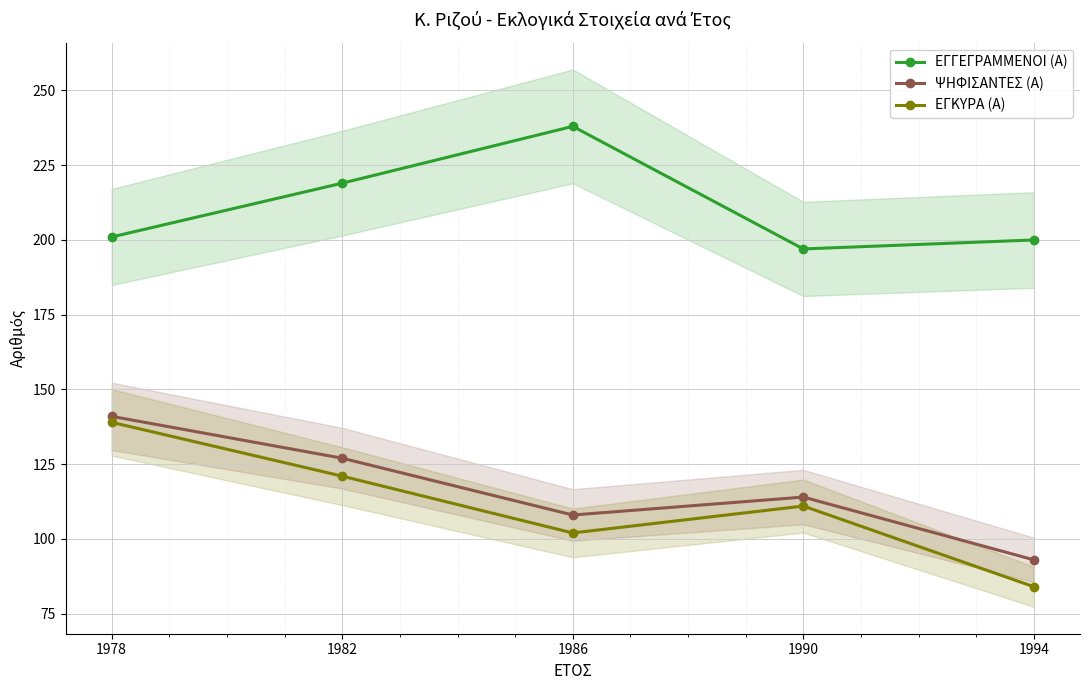

Is it true that ΕΓΚΥΡΑ (Α) equals 171 at 1986?

False